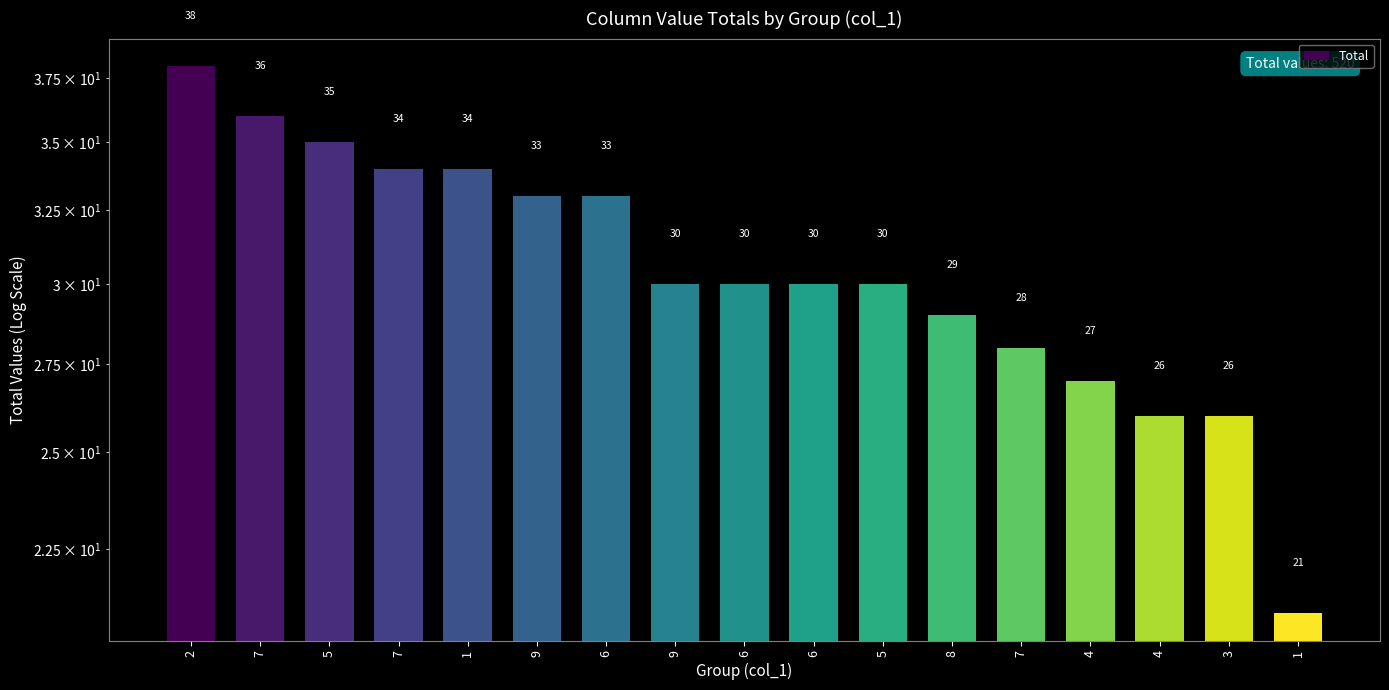

List the labels in order of value, smallest first.

1, 4, 3, 4, 7, 8, 9, 6, 6, 5, 9, 6, 7, 1, 5, 7, 2